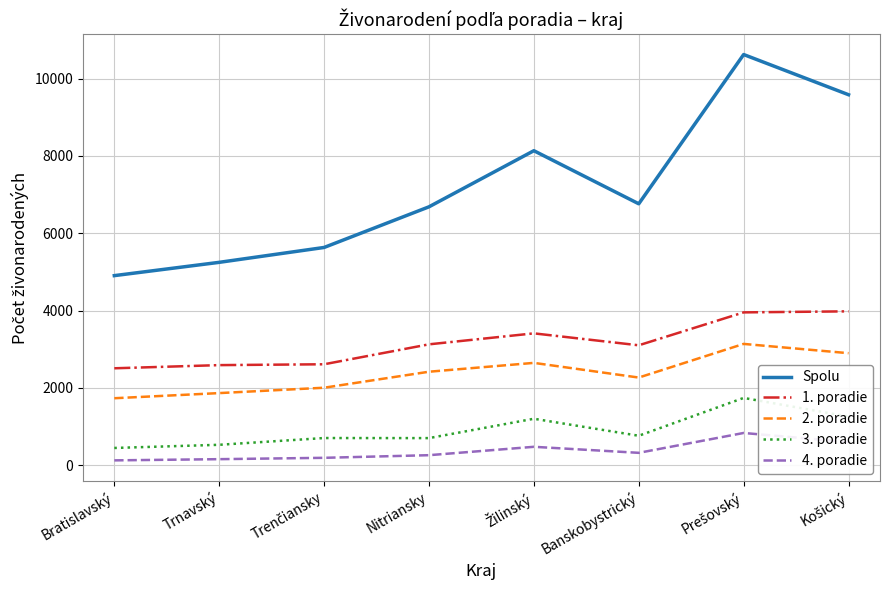

True or false: Spolu and 1. poradie intersect in this chart.

False